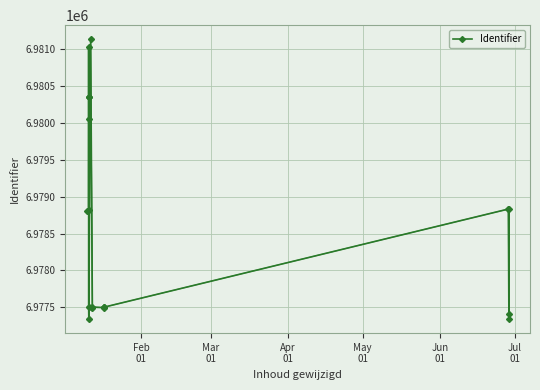

Does the chart display data point markers on the line(s)?

Yes